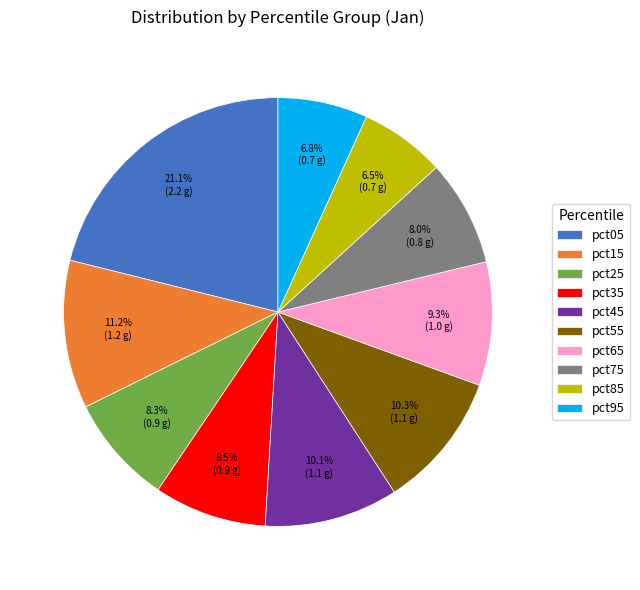

How many segments does this pie chart have?

10